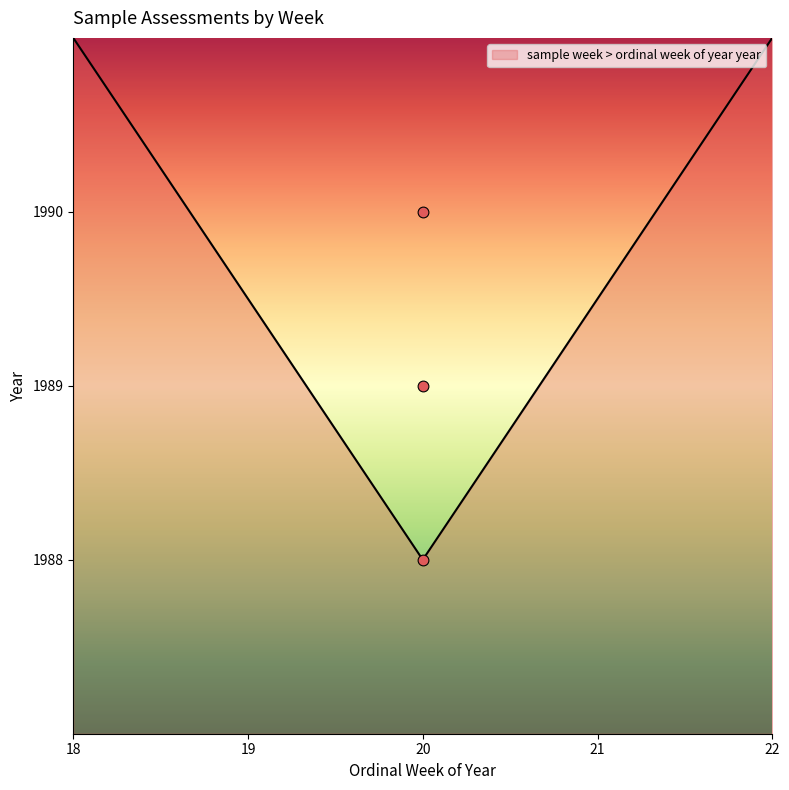

Is it true that sample week > ordinal week of year year equals 1989.5 at 21?

True